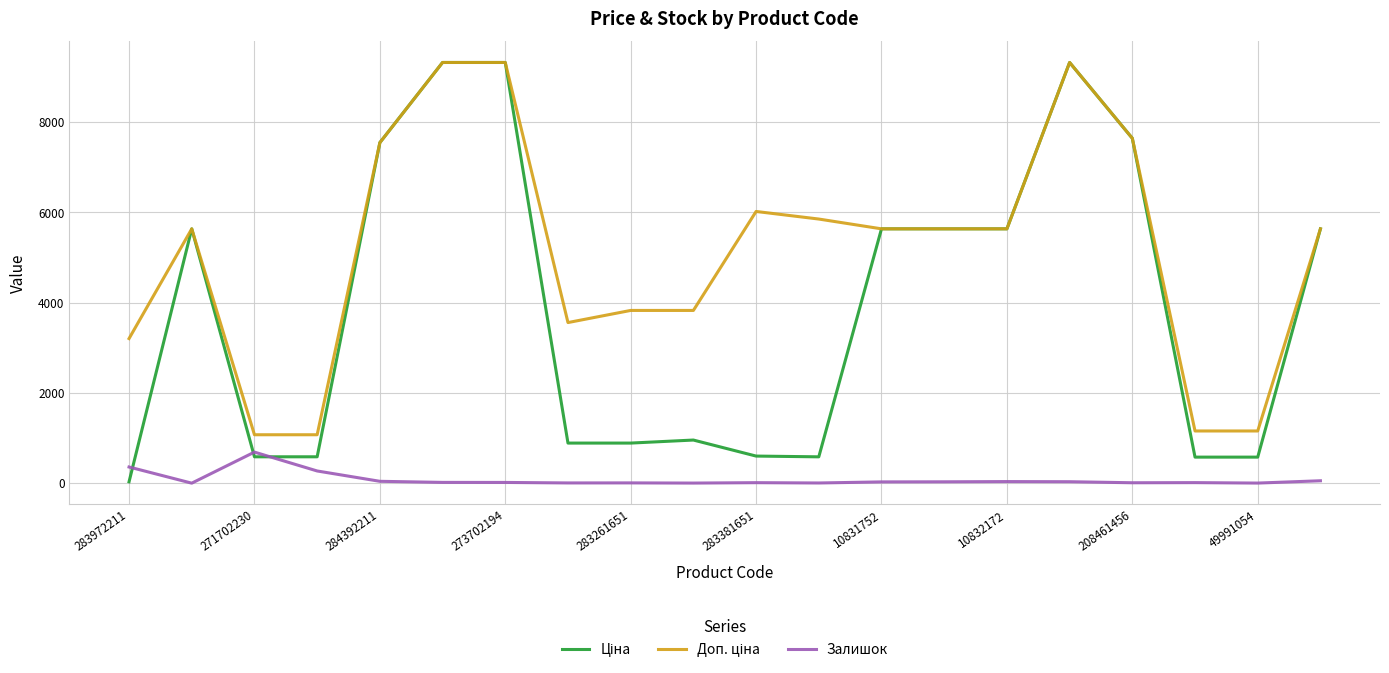

What is the maximum value shown in the chart?

9321.4